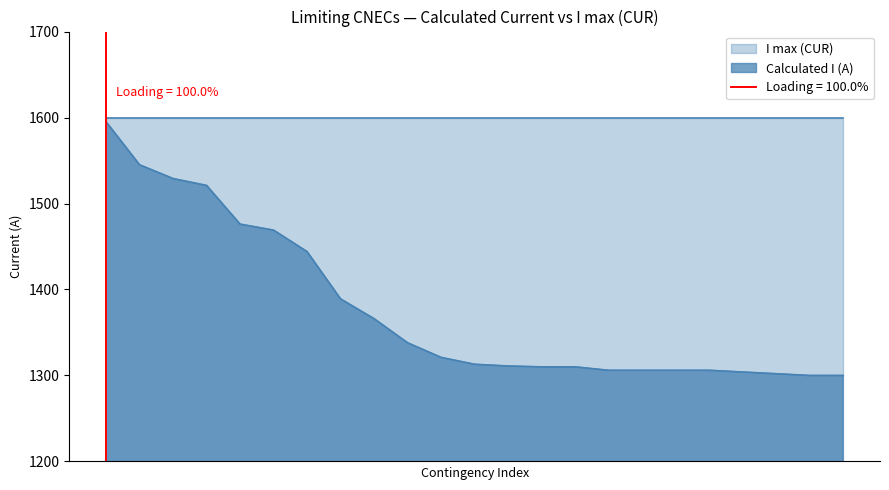

What is the maximum value for Calculated I (A)?

1595